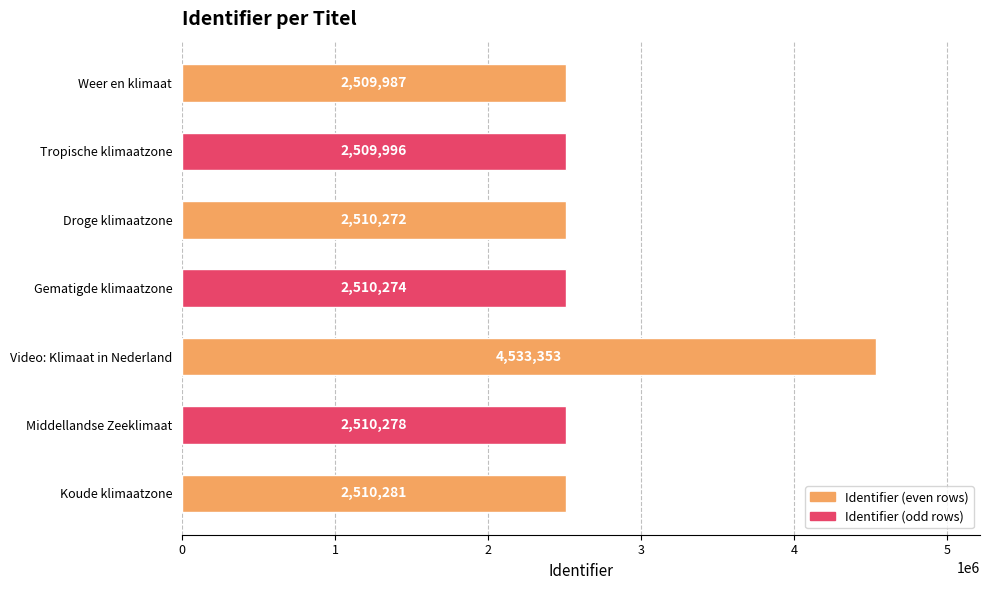

What is the sum of all values?

19594441